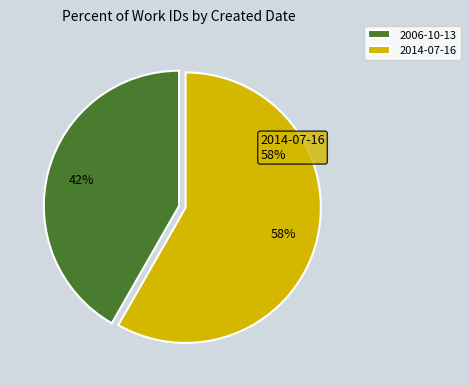

Is the sum of 2006-10-13 and 2014-07-16 greater than half?

Yes